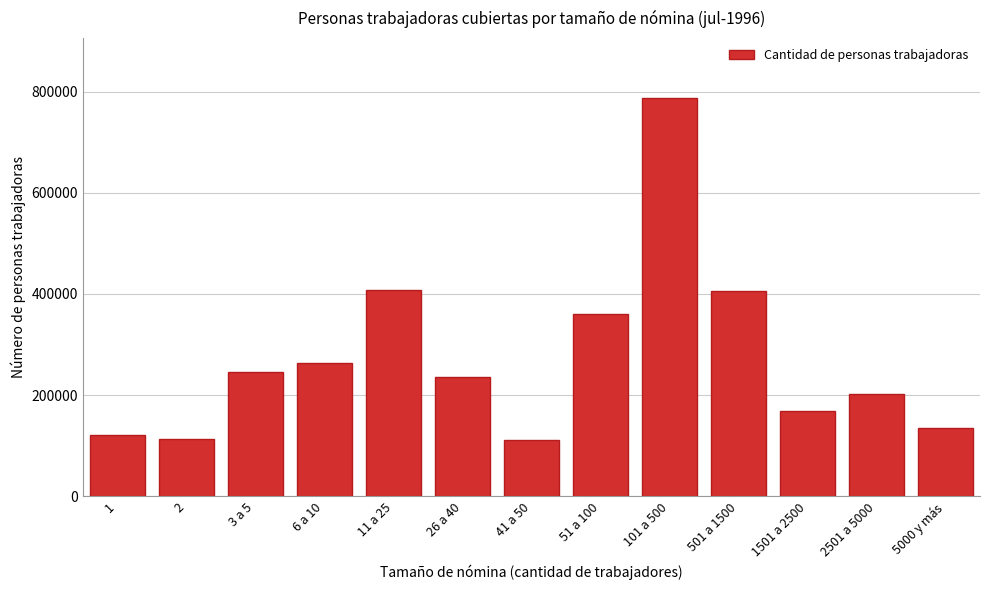

Between 26 a 40 and 5000 y más, which is larger?

26 a 40